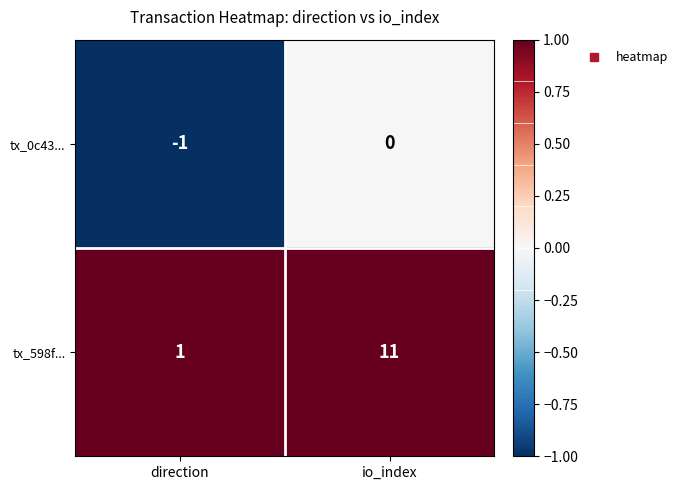

Which category has the highest value in the tx_598f... series?

io_index